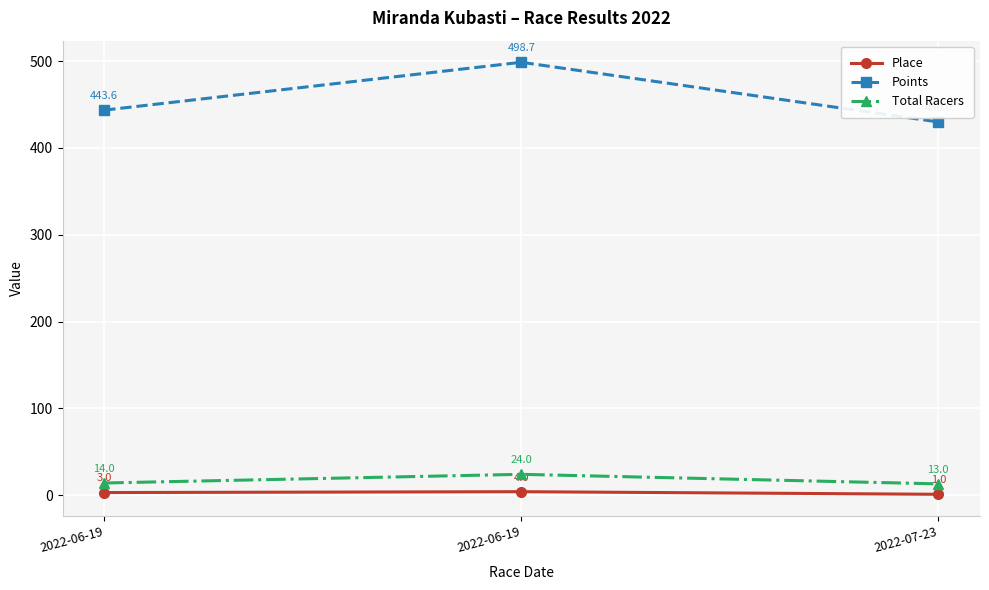

What is the minimum value shown in the chart?

1.0